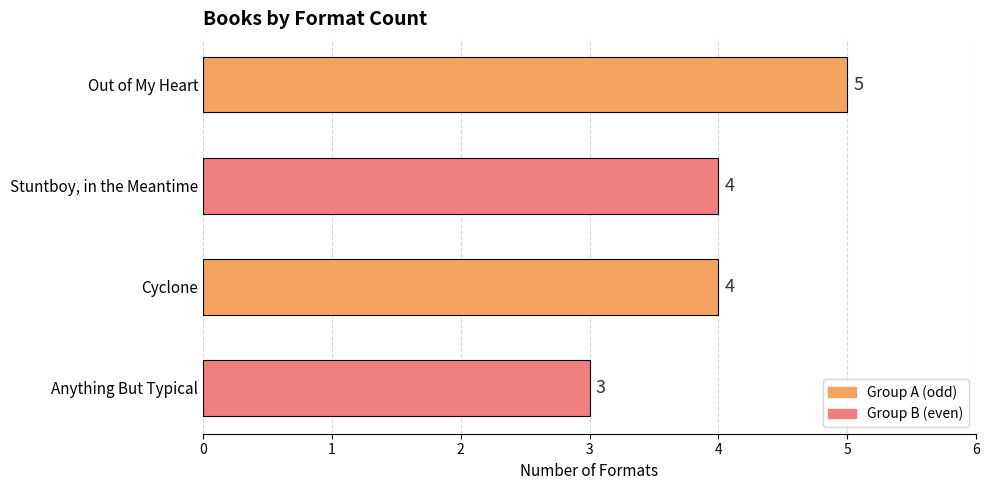

How many data points are less than 4?

1